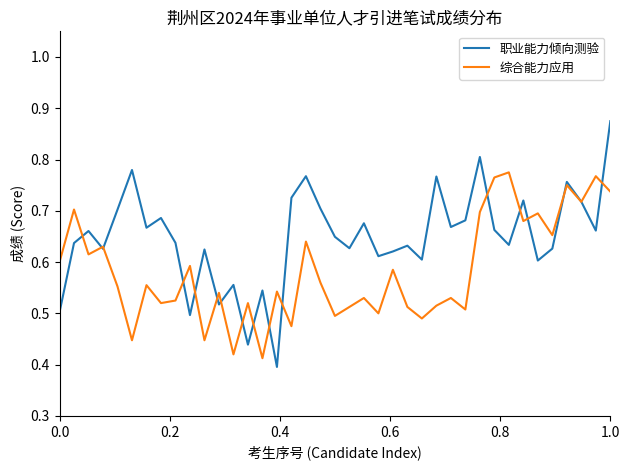

Which series has the widest spread of values?

职业能力倾向测验